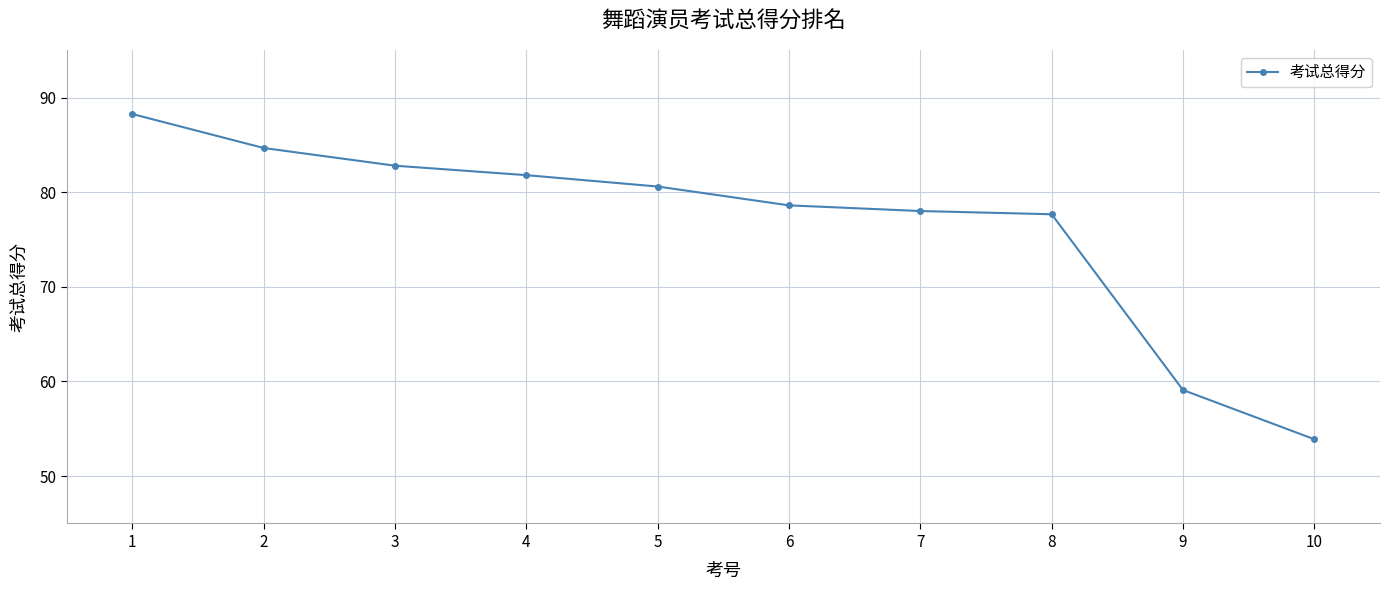

Reading left to right, extract all data points from this chart.

88.3	84.7	82.8	81.8	80.6	78.6	78.0	77.7	59.1	53.9